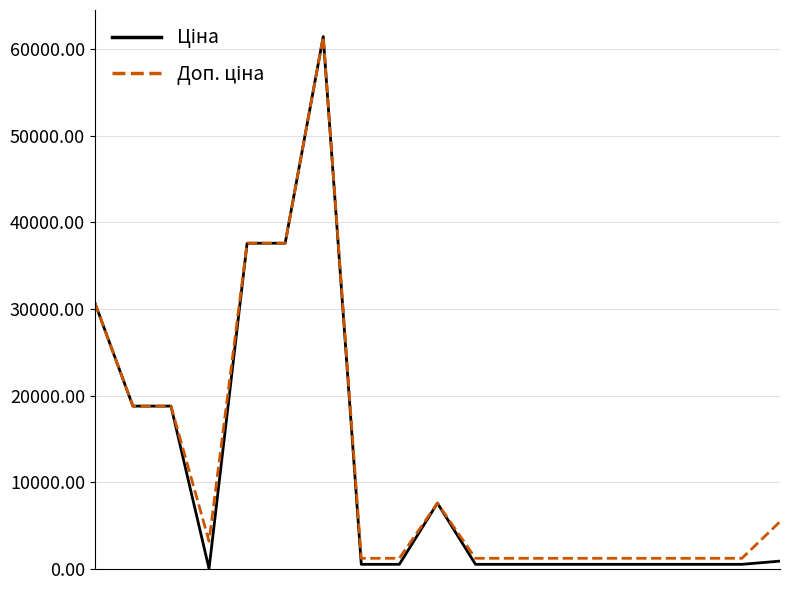

What is the greatest value displayed?

61434.3